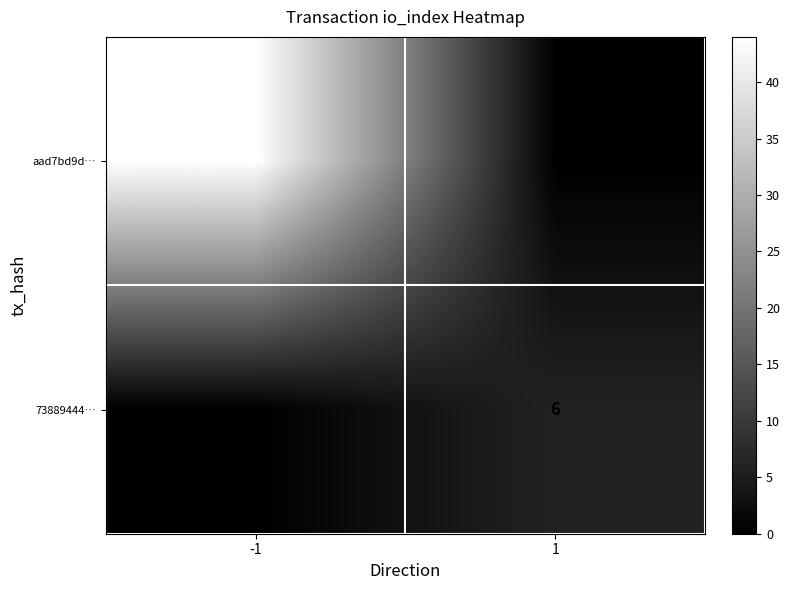

What is the spread (max minus min) of values at -1?

44